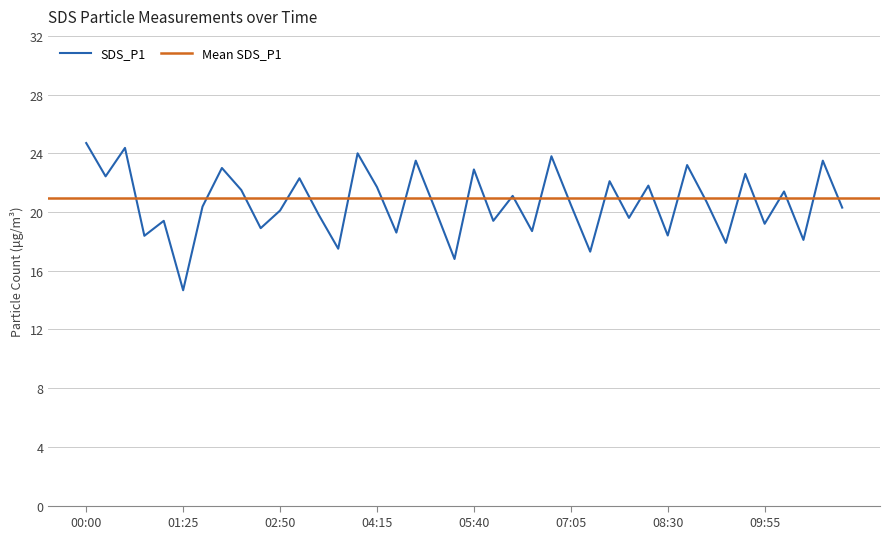

At which category does the chart reach its peak across all series?

00:00